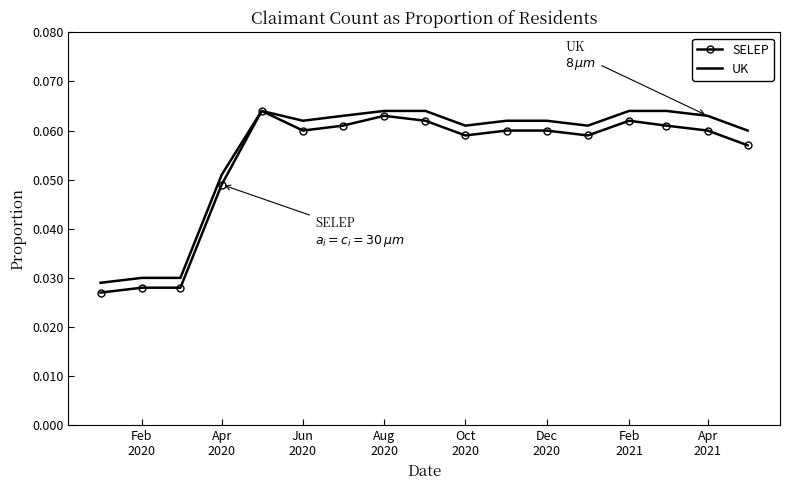

Which series has the largest range (max minus min)?

SELEP